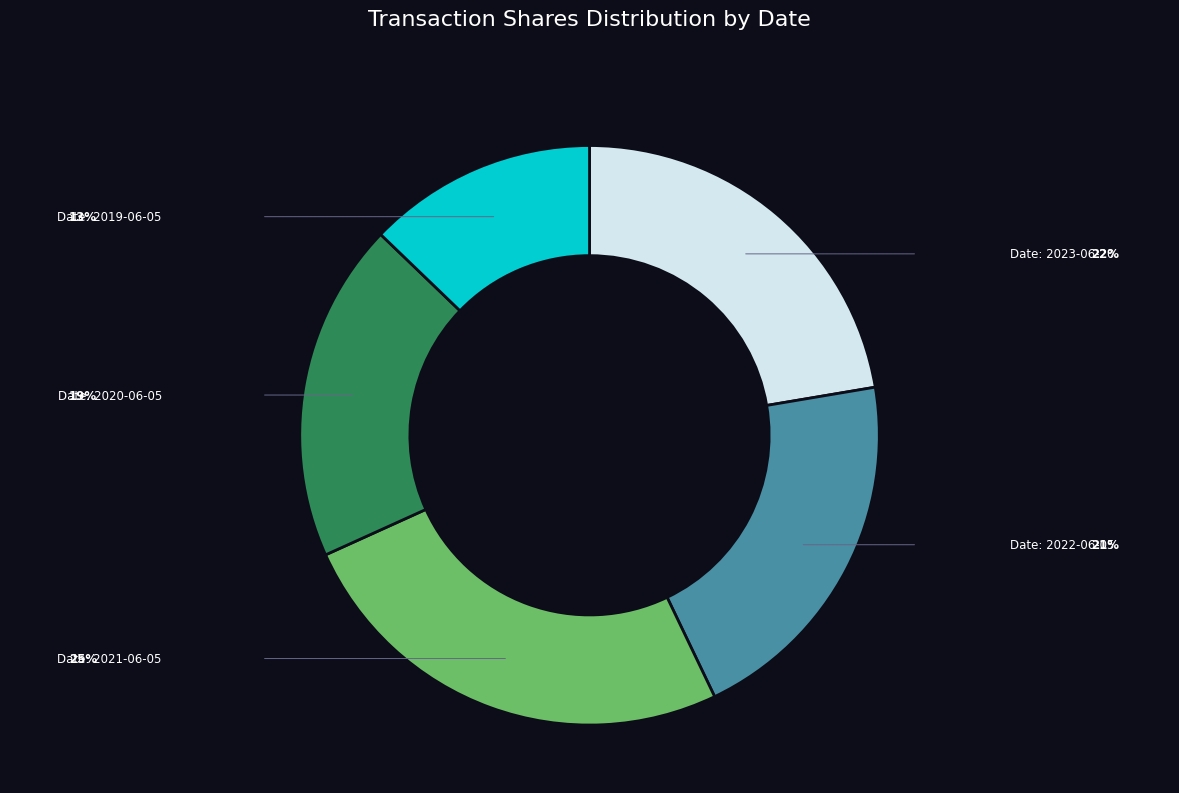

Is there a majority slice in this chart?

No